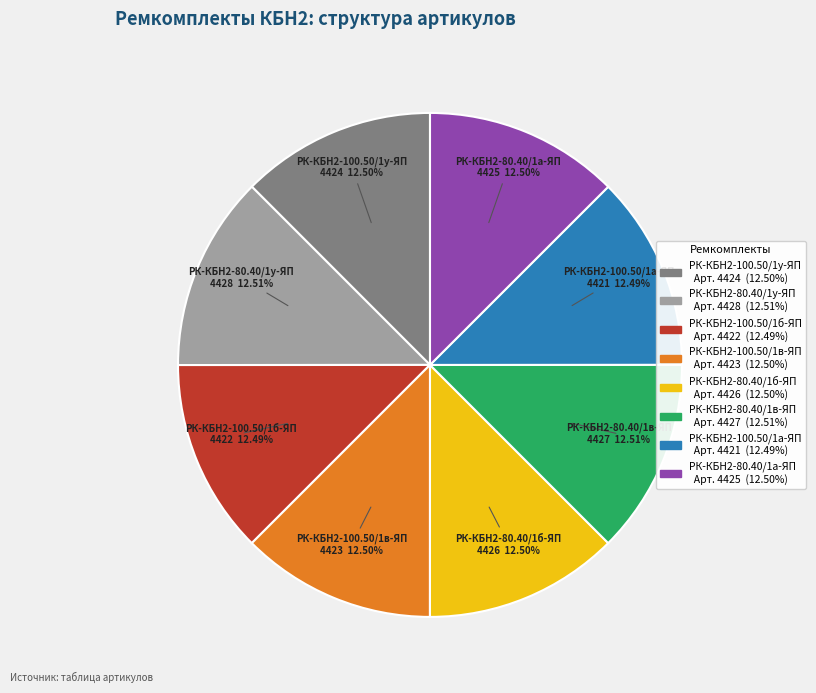

How much of the chart is everything except РК-КБН2-100.50/1у-ЯП?

87.5%